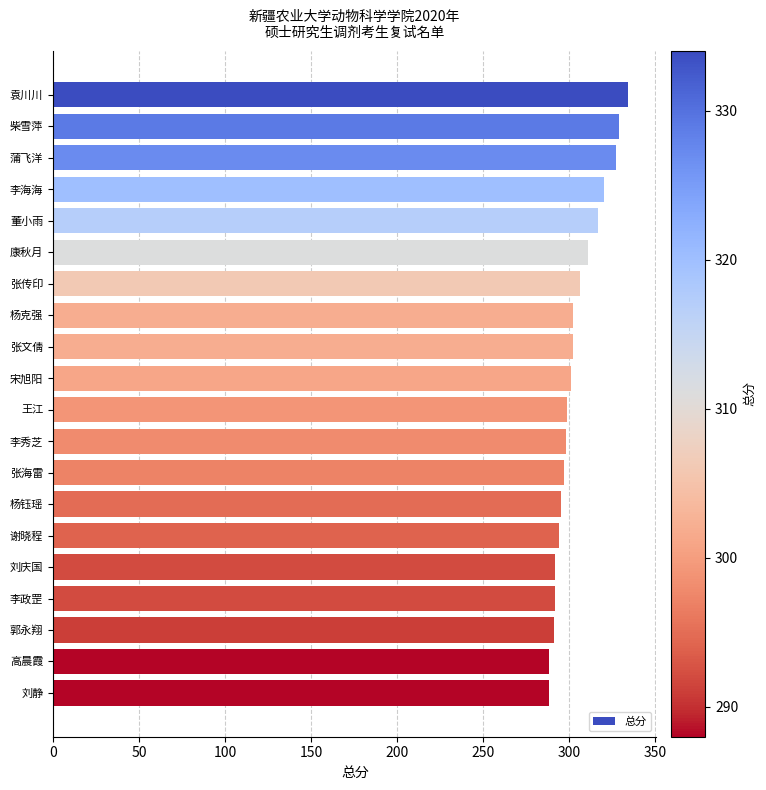

Does the chart contain any negative values?

No